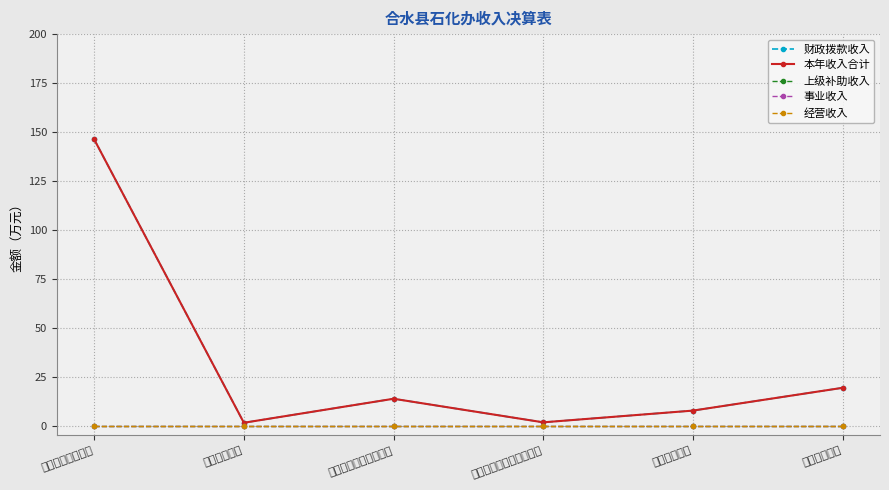

What are all the series names shown in the legend?

财政拨款收入, 本年收入合计, 上级补助收入, 事业收入, 经营收入